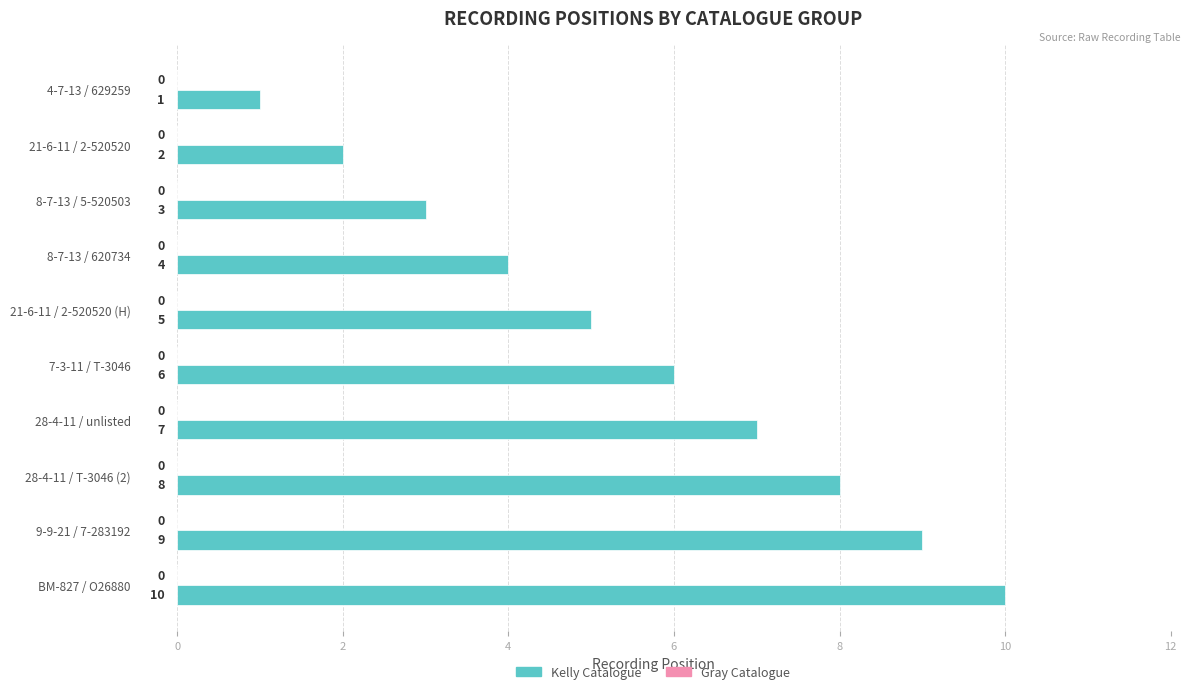

Approximately how many times larger is the value at 28-4-11 / T-3046 (2) compared to 9-9-21 / 7-283192?

0.9